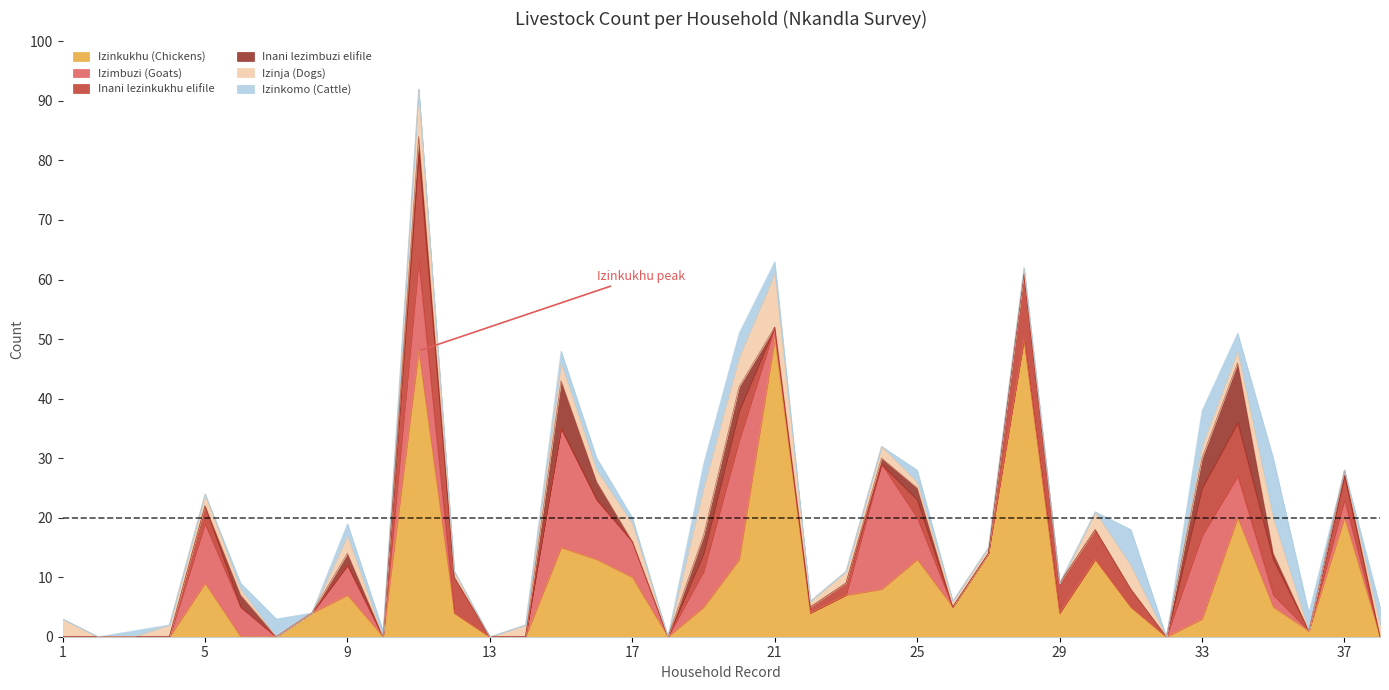

Which series has the largest range (max minus min)?

Izinkukhu (Chickens)